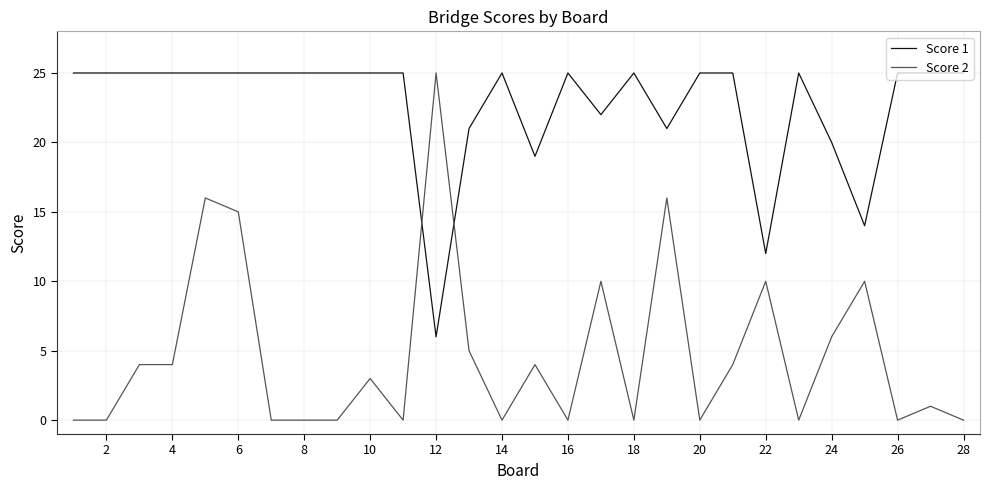

What is the maximum value for Score 2?

25